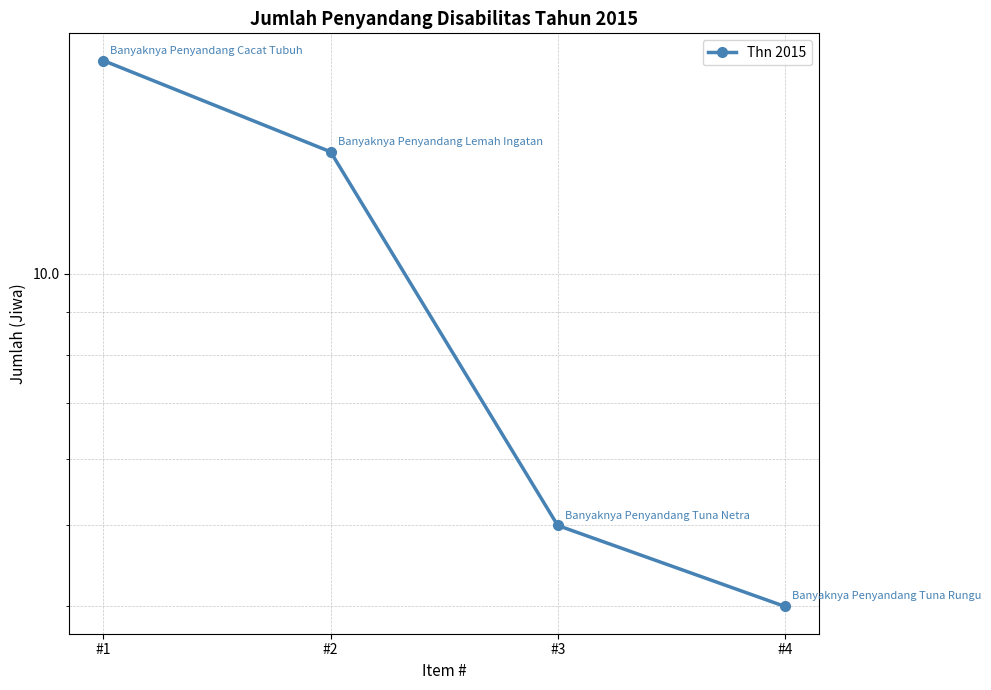

How many lines are shown in the chart?

1